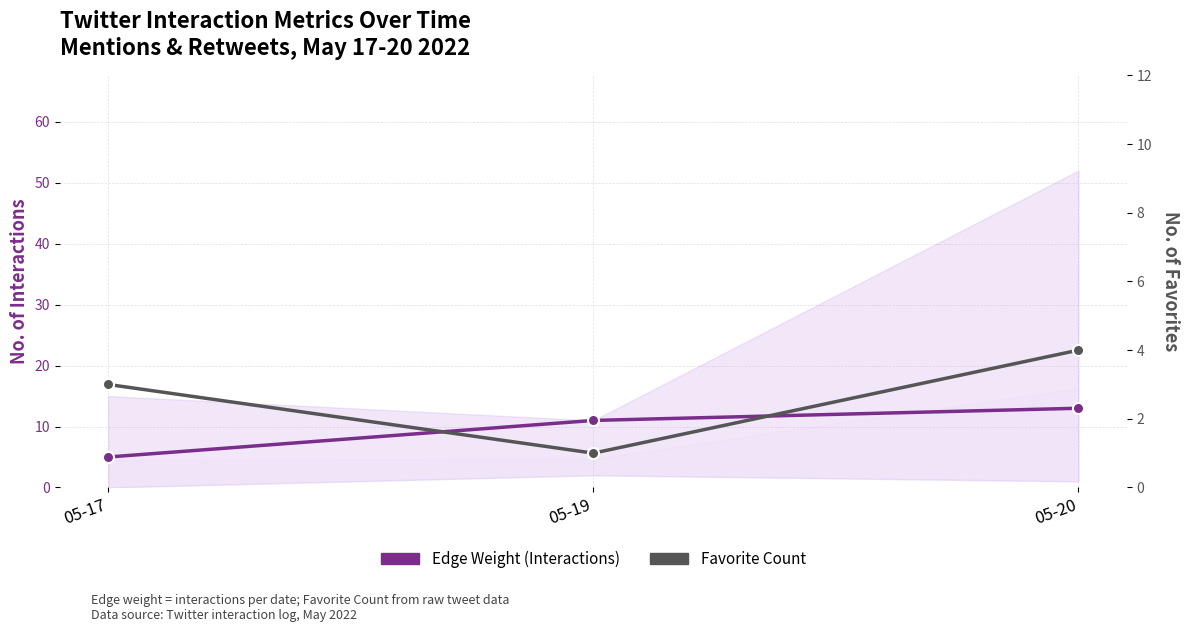

What is the approximate value of Favorite Count at 05-20?

4